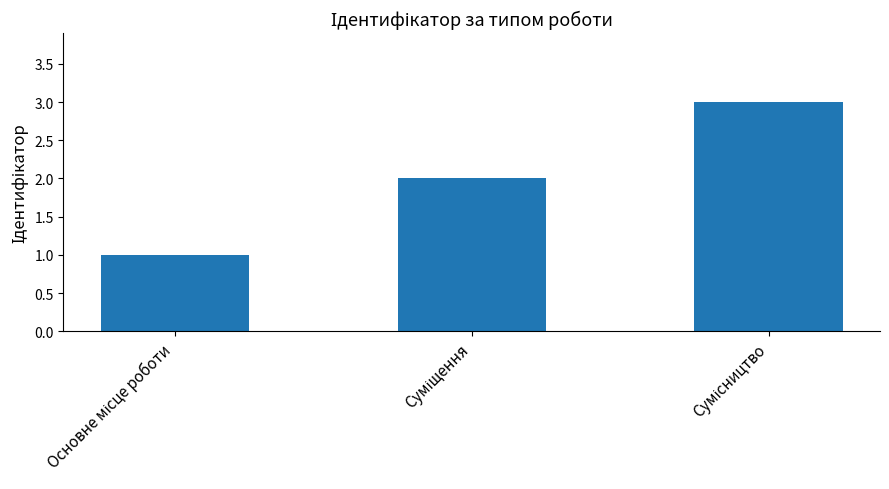

Does the chart contain stacked bars?

No